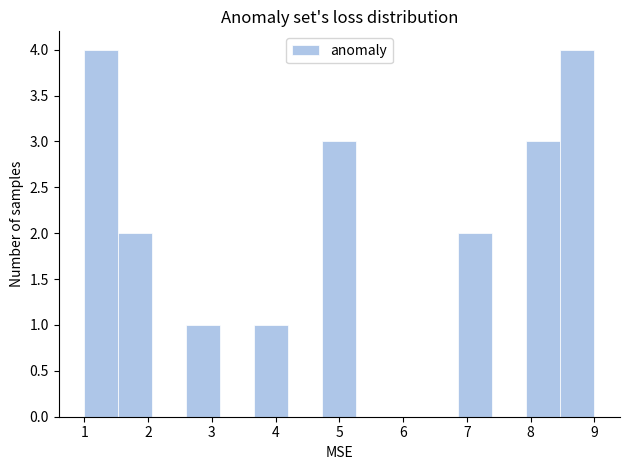

What is the height of the bar covering 4.7 to 5.3 on the x-axis? Neither the bar edges nor the heights are printed on the chart, so give them approximately, as read against the axes.

3